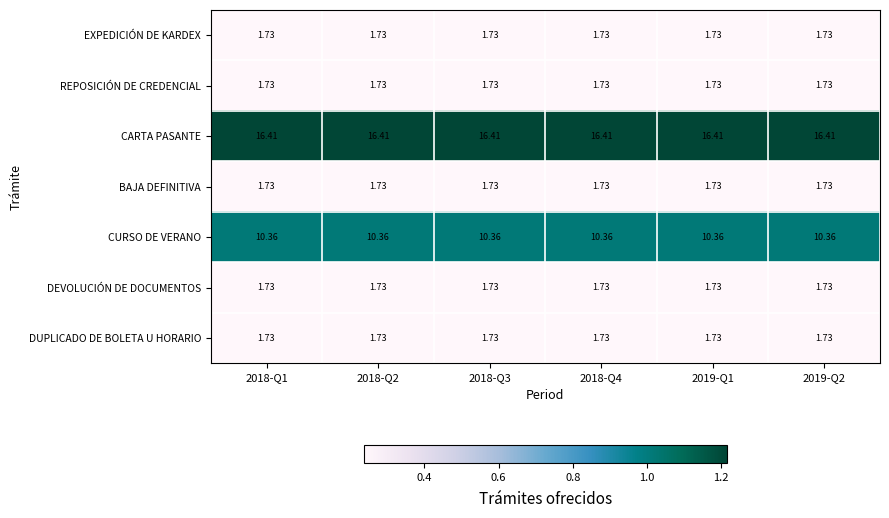

Which series has the largest total across all categories?

CARTA PASANTE